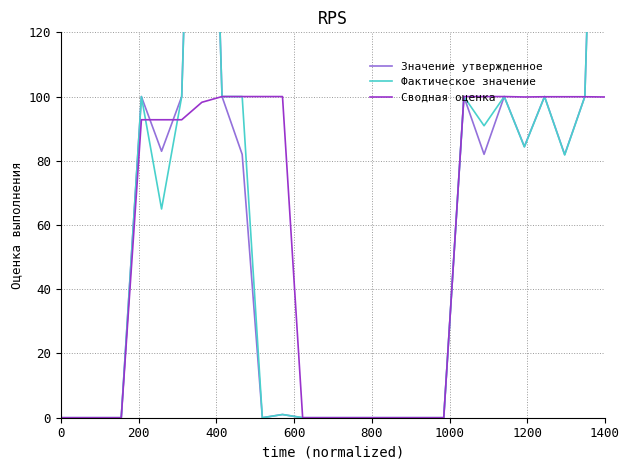

How many intersections are there between Сводная оценка and Фактическое значение?

5